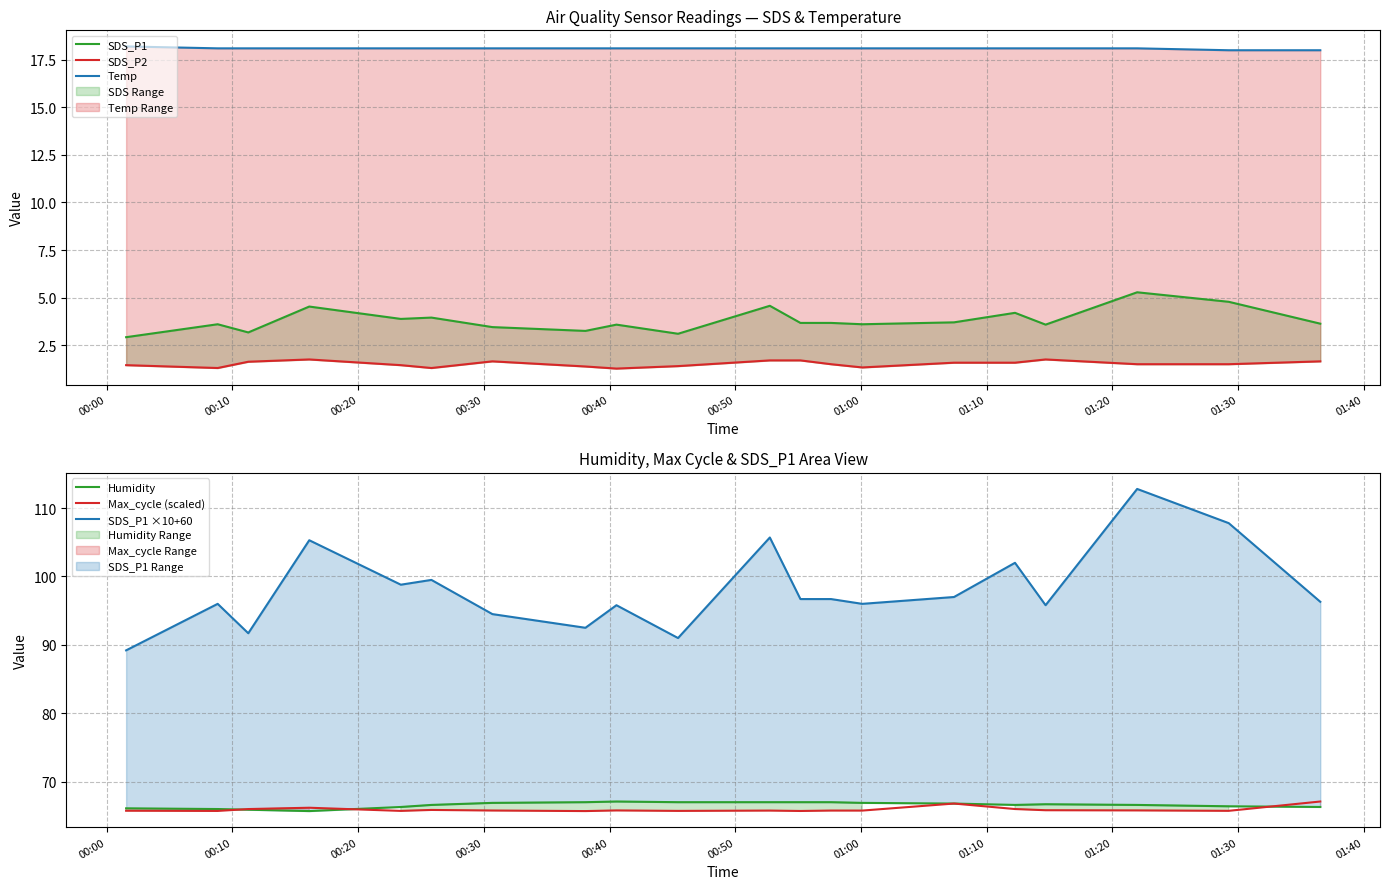

Count the Temp values in the range 18 to 19.

20